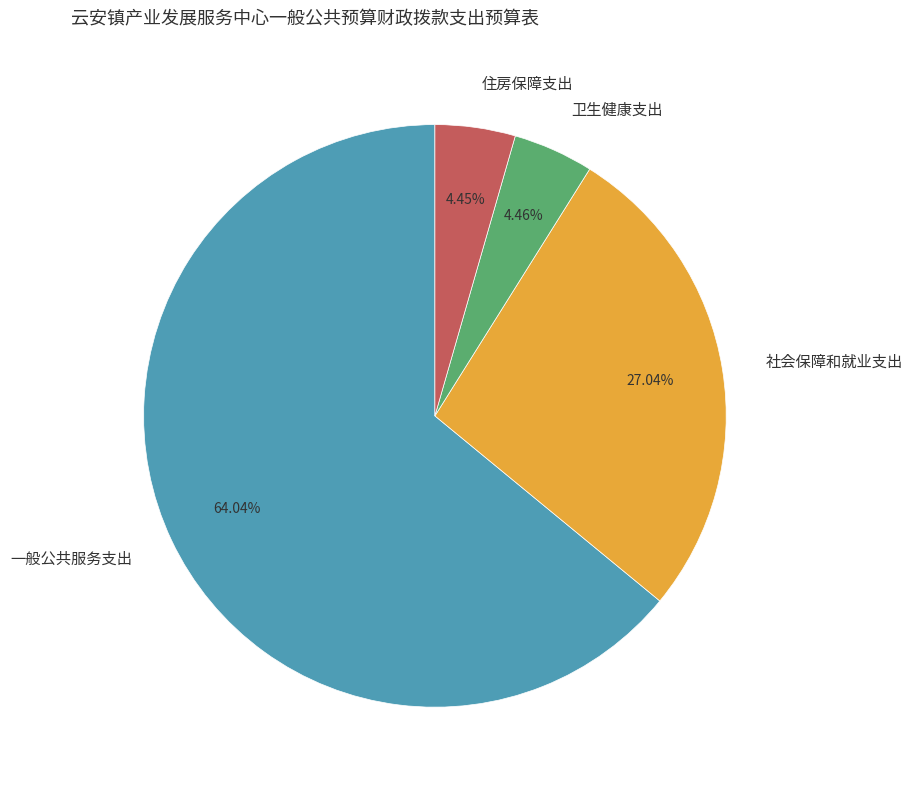

Which category has the biggest portion of the pie?

一般公共服务支出